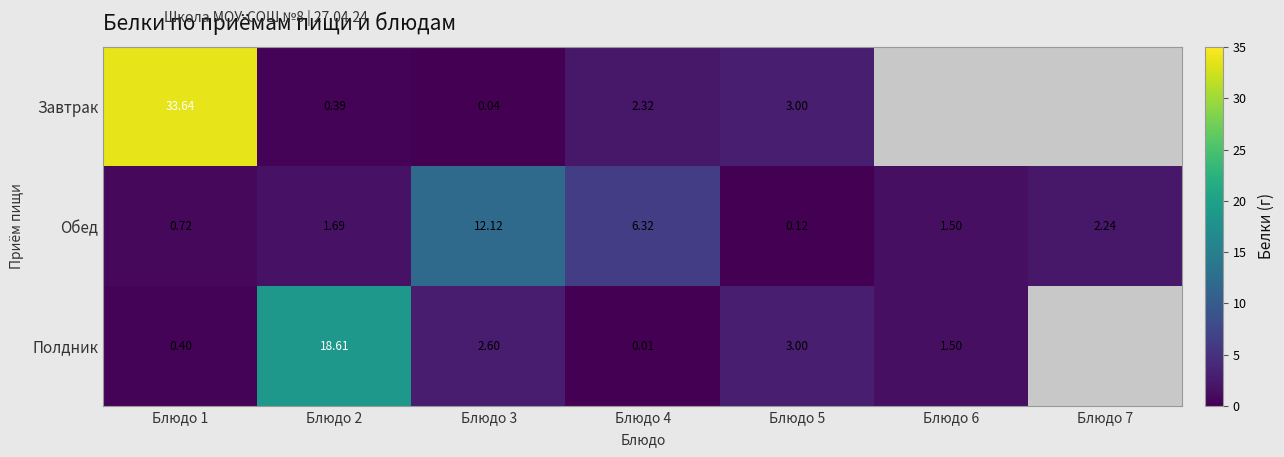

Which series changed the most between Блюдо 2 and Блюдо 3?

Полдник